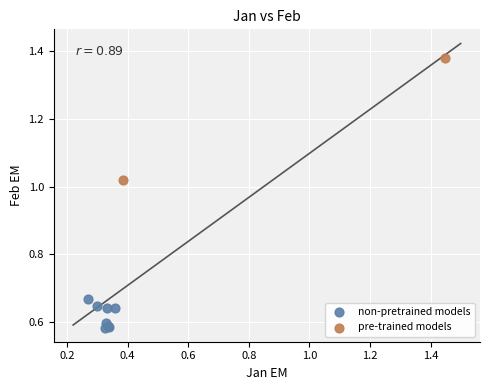

Which series reaches the minimum Y coordinate?

non-pretrained models